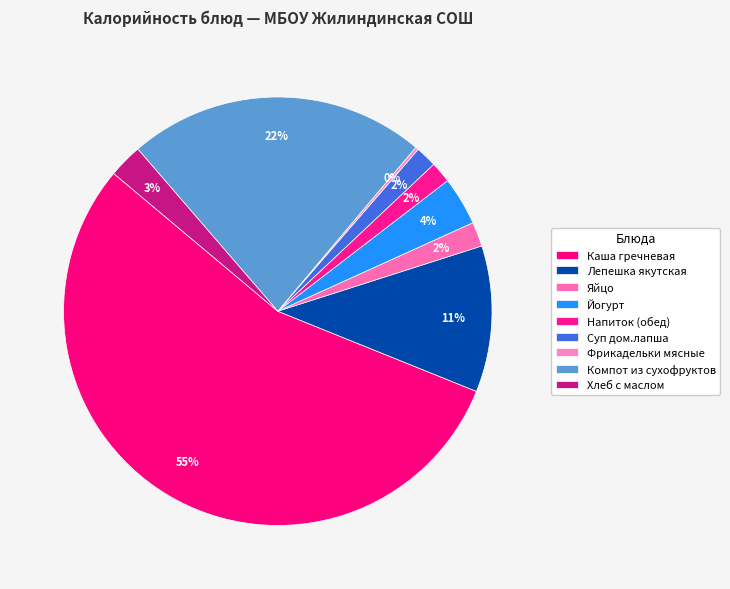

Does Хлеб с маслом account for over 50% of the chart?

No